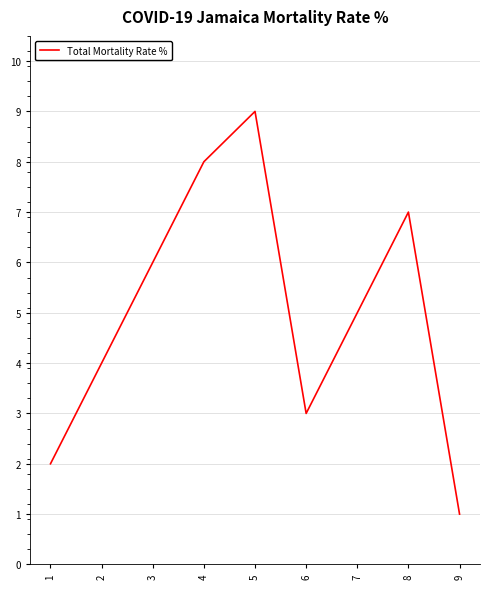

Does the chart have visible grid lines?

Yes